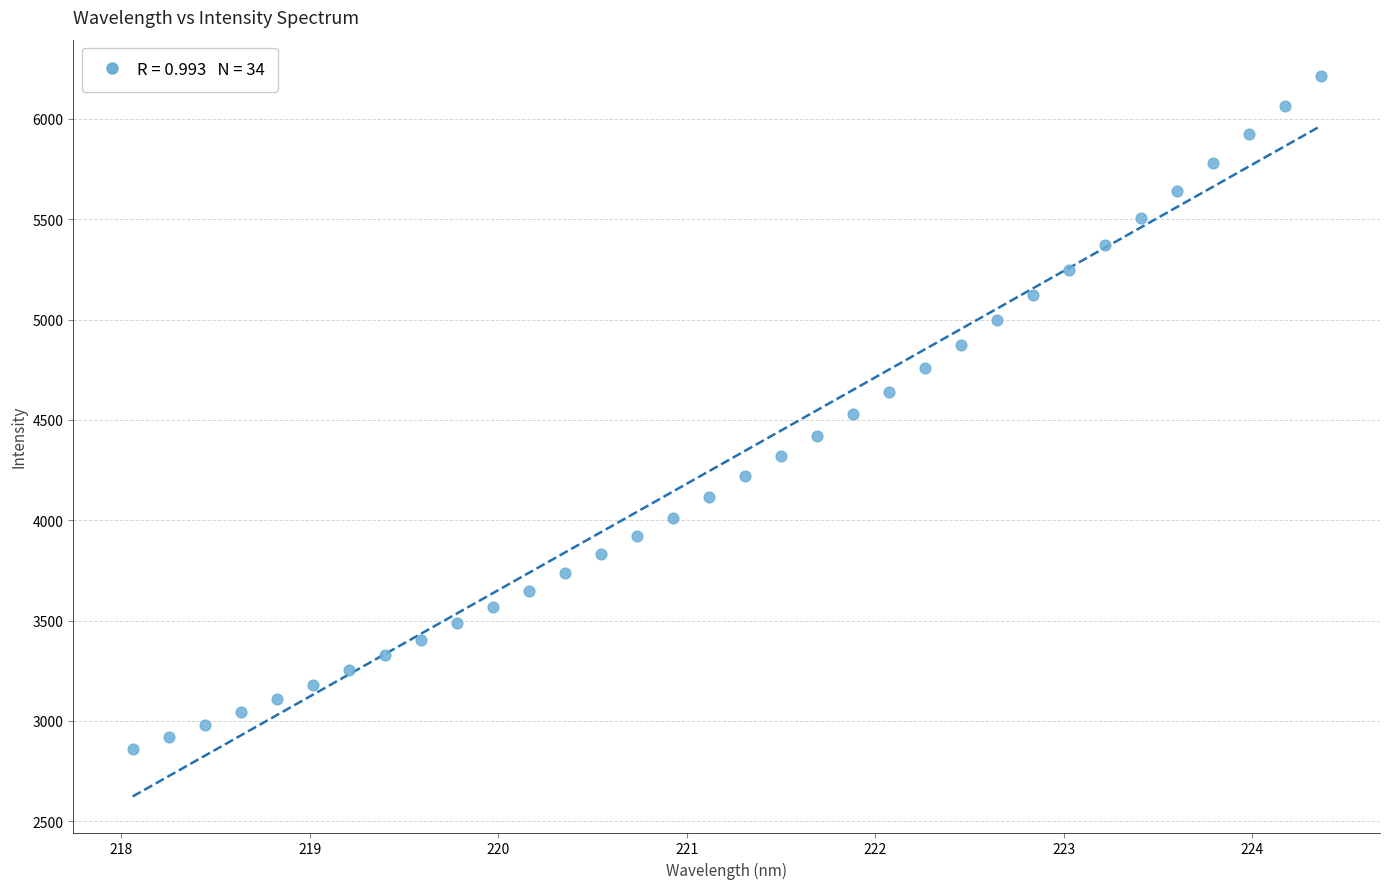

What is the range of X values (max minus min)?

6.3